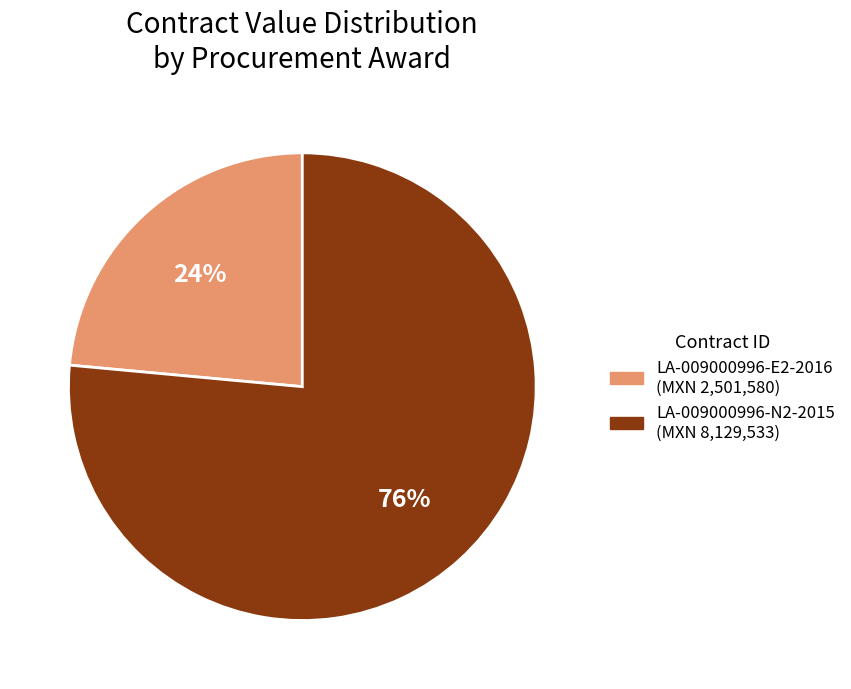

What percentage is the LA-009000996-E2-2016 (MXN 2,501,580) slice, to the nearest percent?

24%